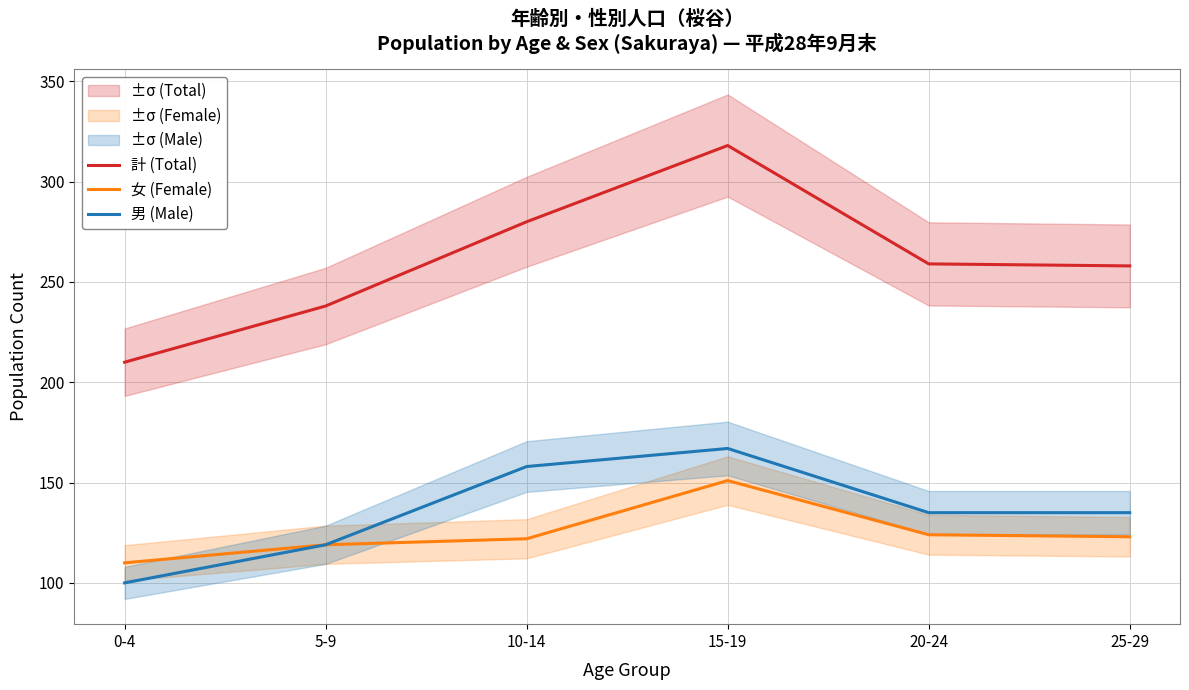

True or false: 女 (Female) and 男 (Male) intersect in this chart.

False